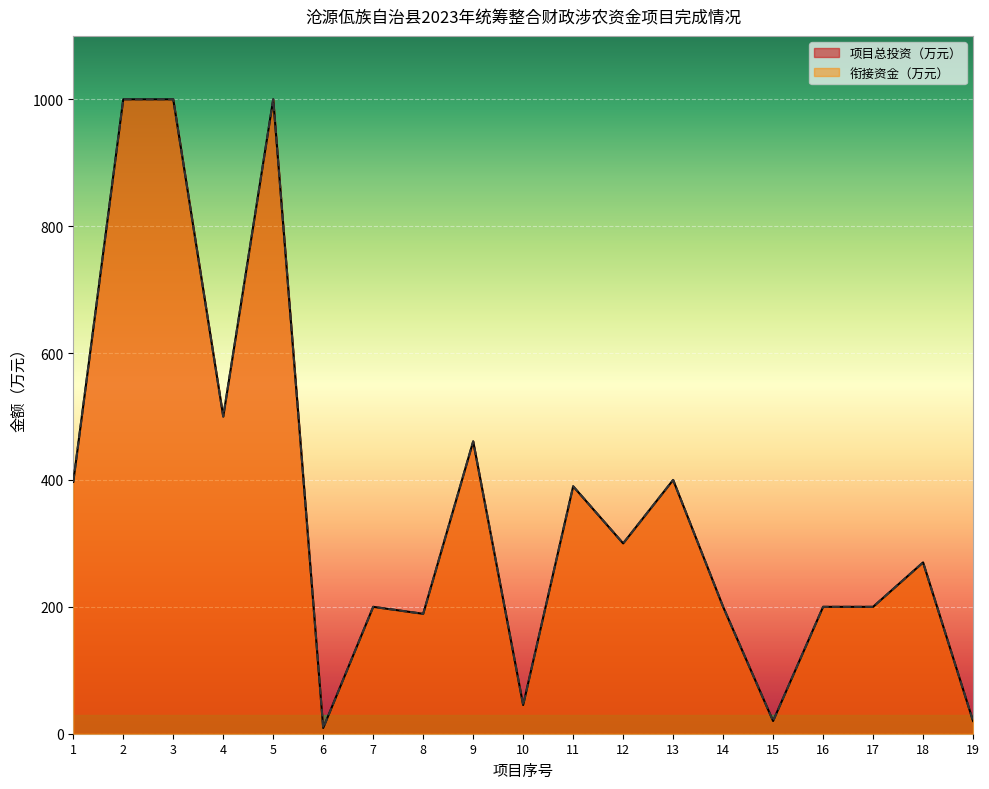

What is the minimum value for 项目总投资（万元）?

9.0